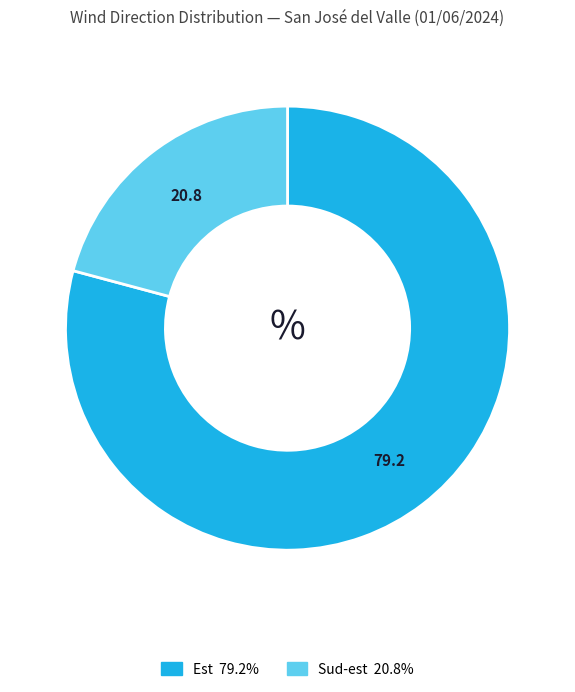

Is there any slice that represents more than half of the pie?

Yes